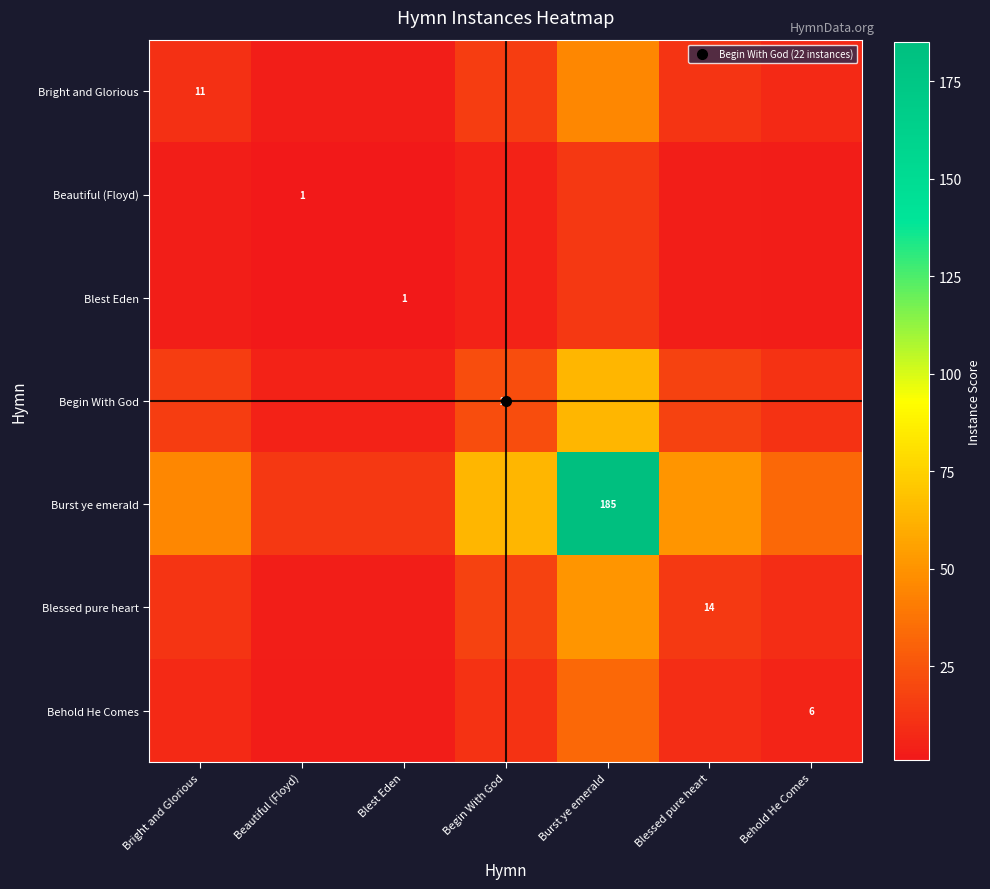

What is the smallest value displayed?

1.0